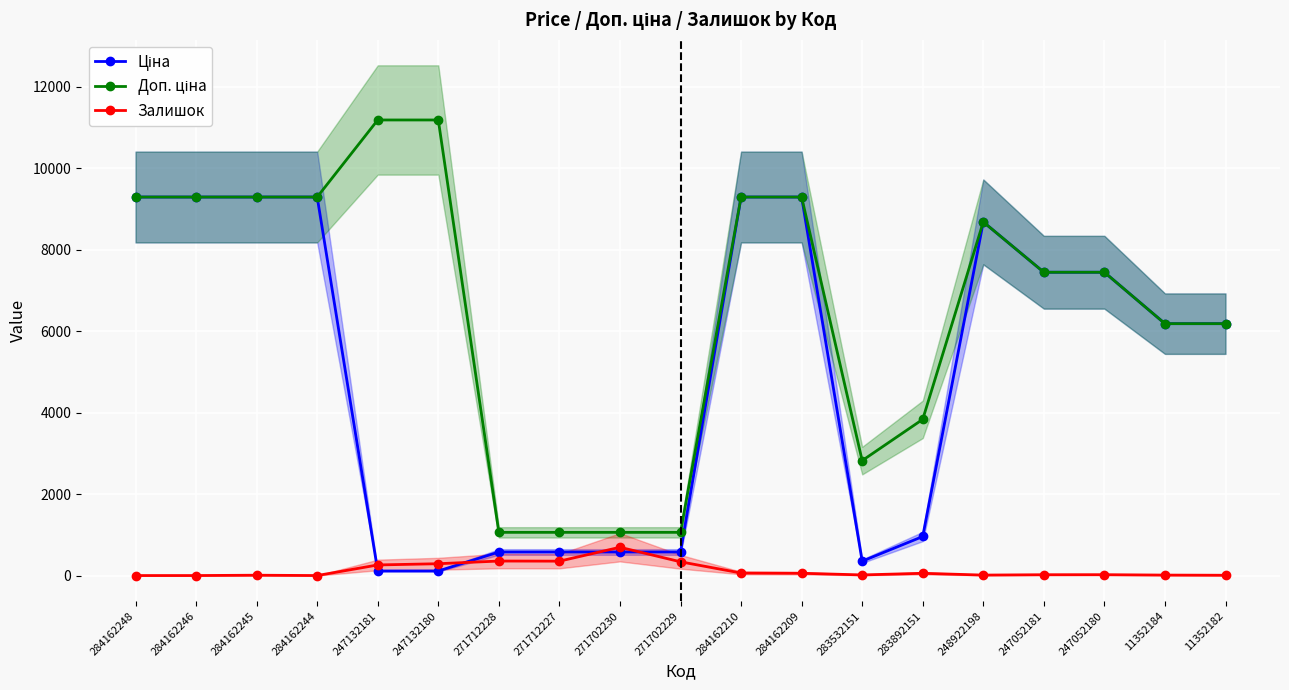

At which category does the chart reach its minimum across all series?

284162248